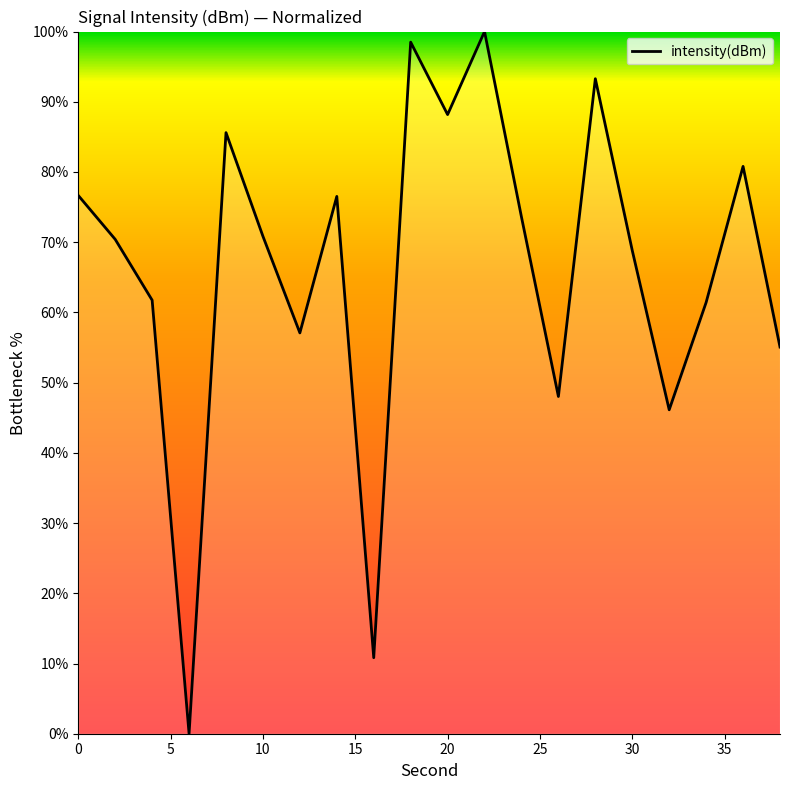

What is the greatest value displayed?

100.0